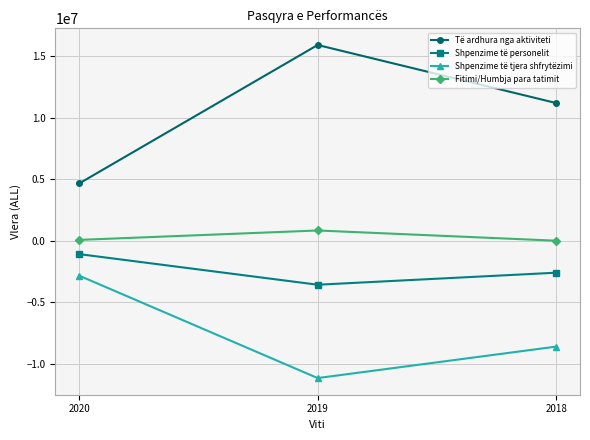

Rank the series by their average value, from highest to lowest.

Të ardhura nga aktiviteti, Fitimi/Humbja para tatimit, Shpenzime të personelit, Shpenzime të tjera shfrytëzimi